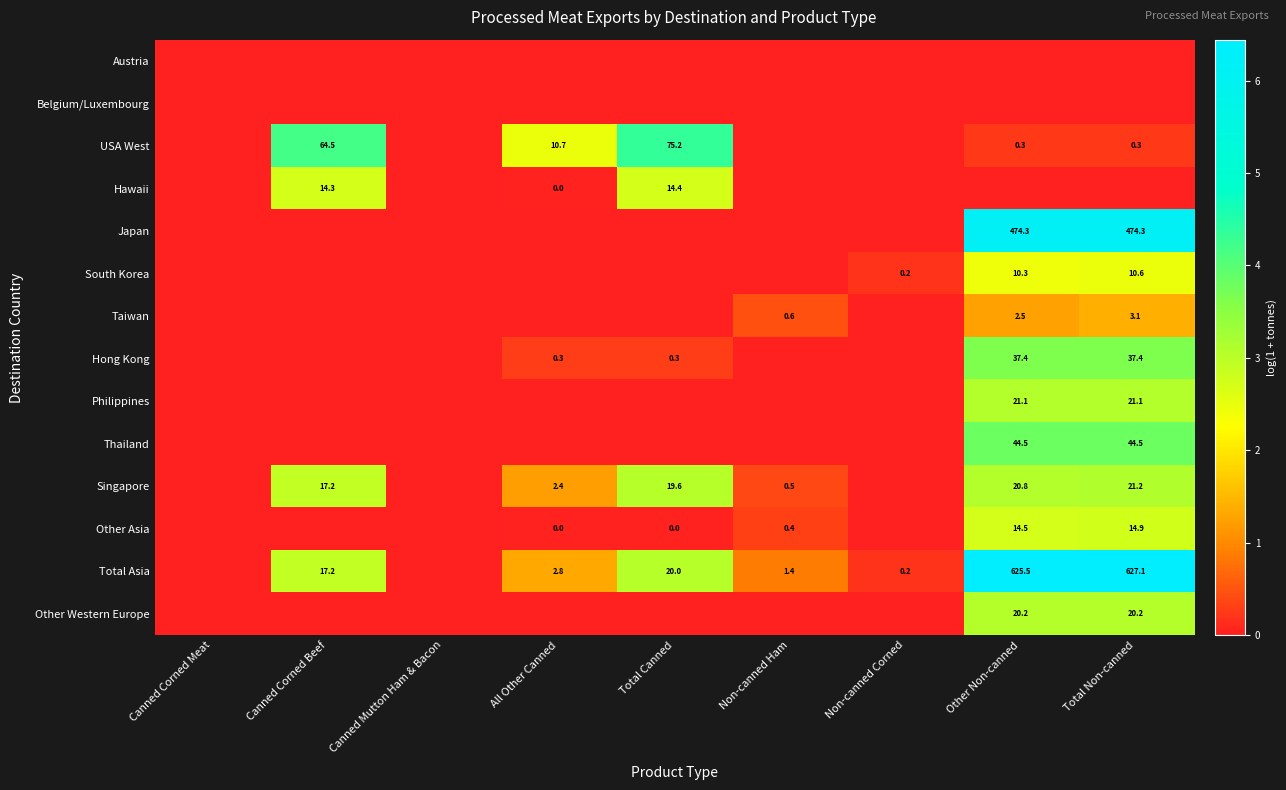

What is the difference between the Other Asia values at All Other Canned and Total Non-canned?

14.9